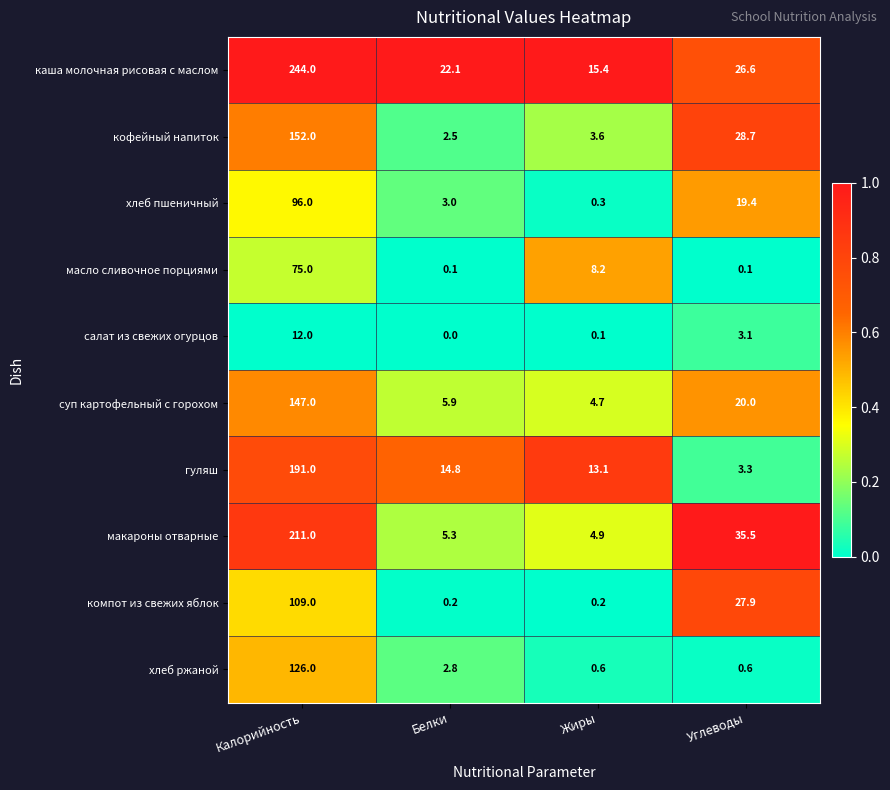

What is the difference between the maximum and second lowest values in the масло сливочное порциями series?

74.9